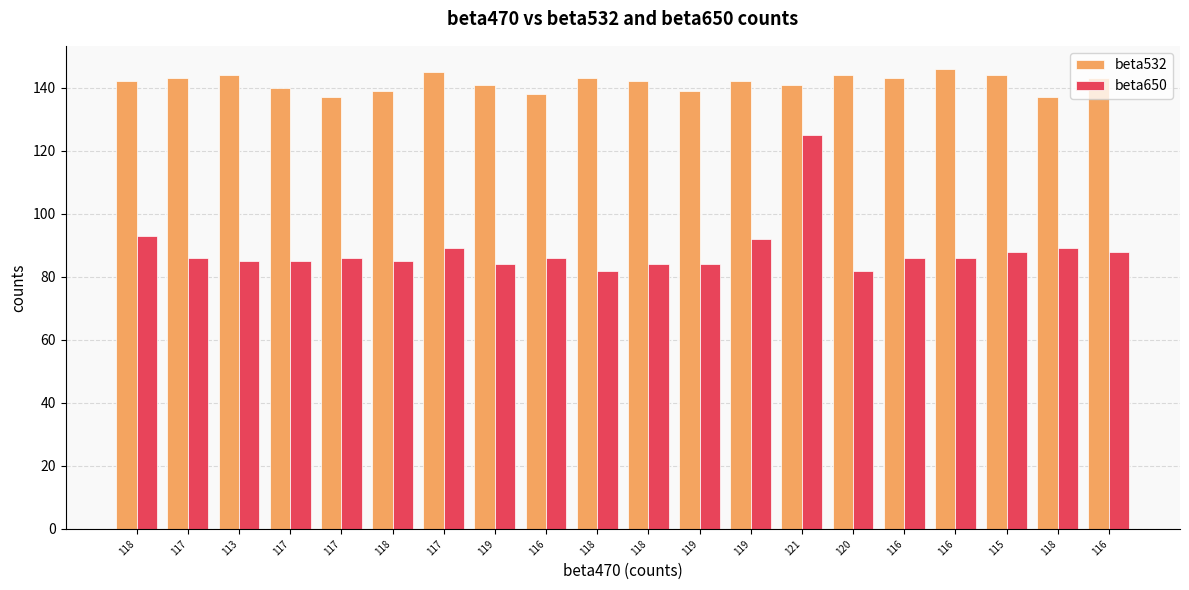

Are the bars horizontal?

No